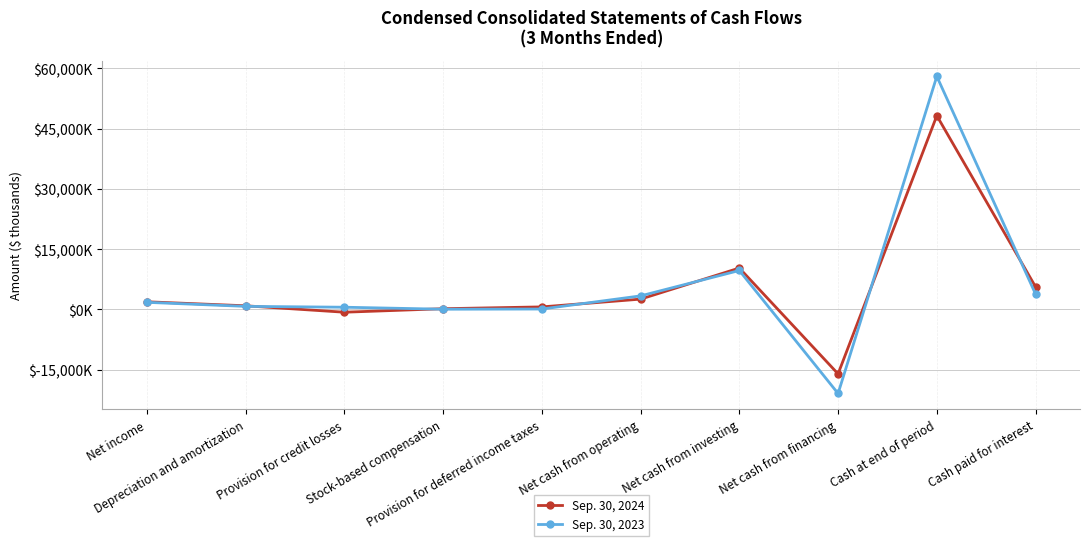

Which category has the highest value in the Sep. 30, 2023 series?

Cash at end of period